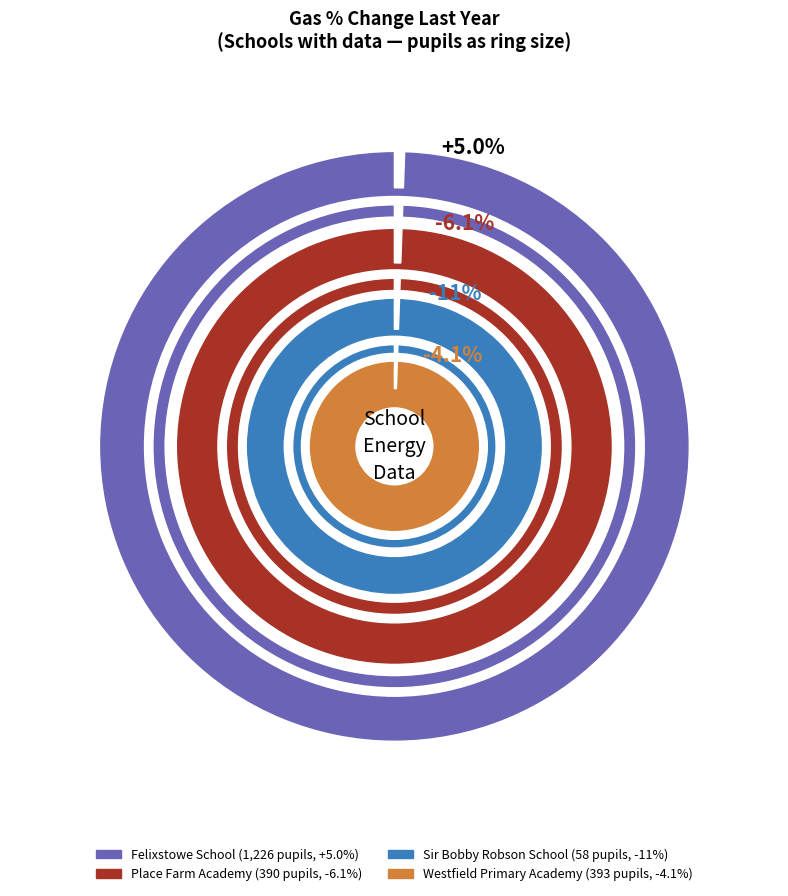

To the nearest percent, what portion does pupils represent?

59%